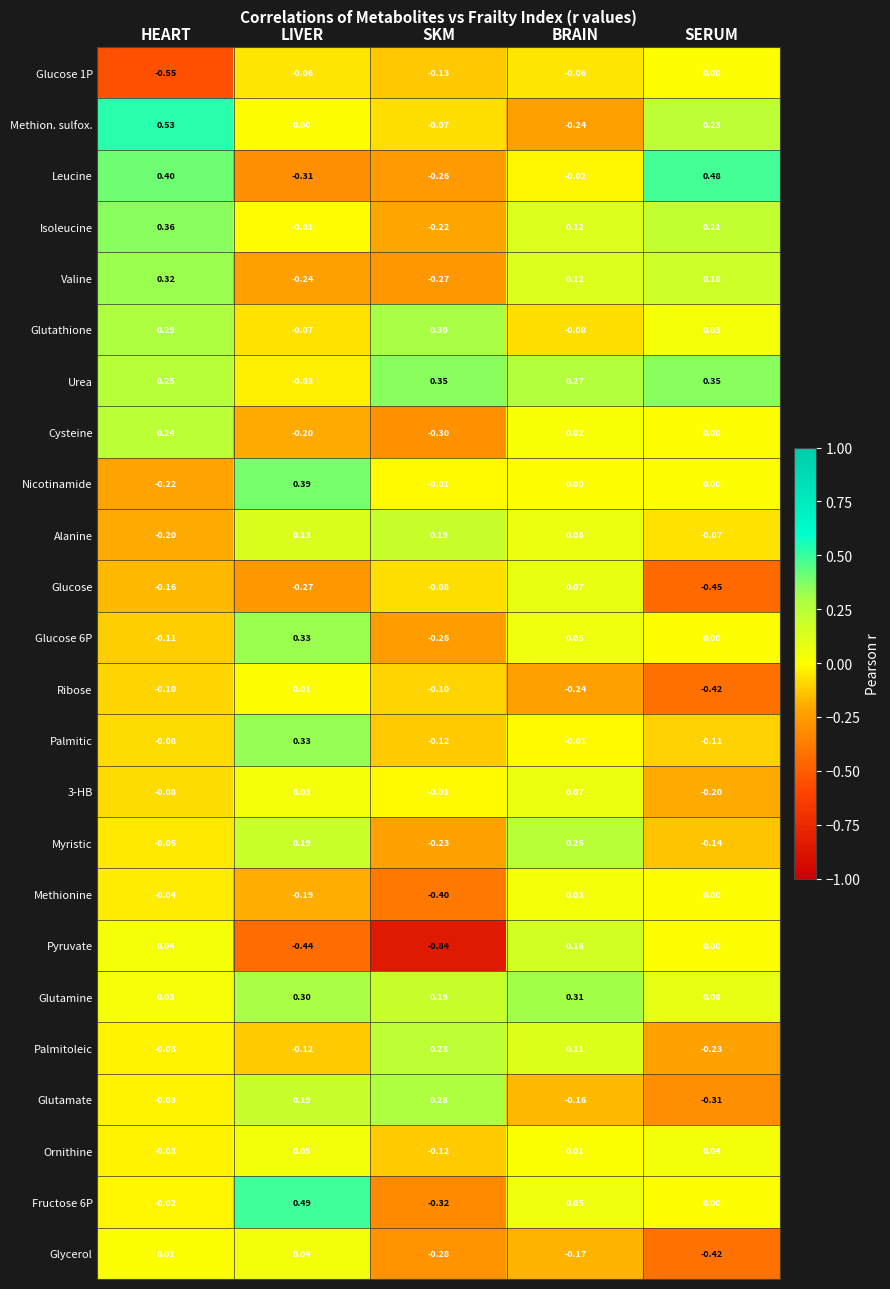

At which label is Glucose 6P closest to 0?

SERUM